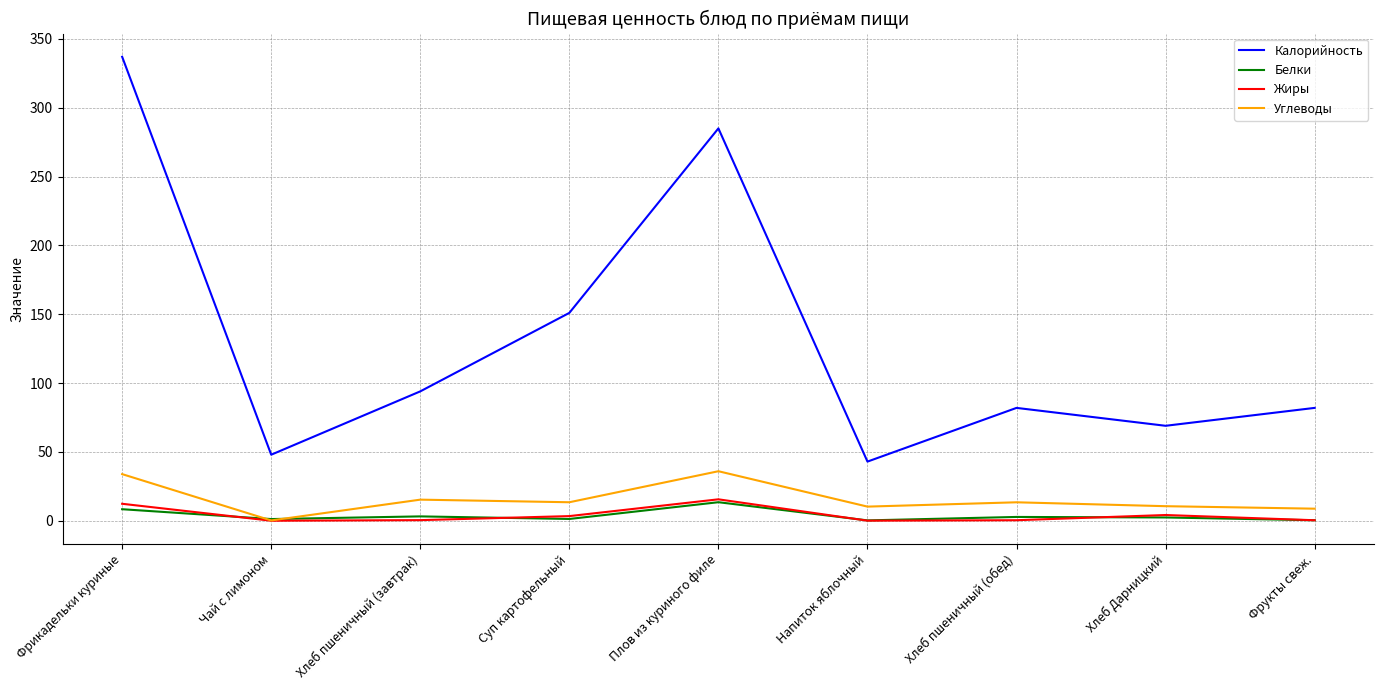

True or false: Калорийность and Белки cross at least once.

False